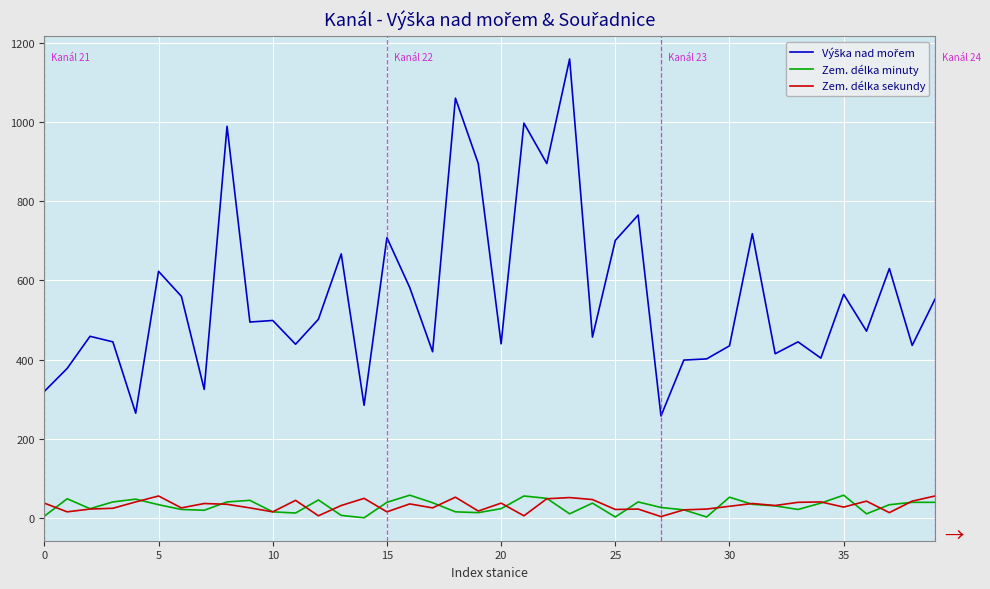

What is the maximum value shown in the chart?

1159